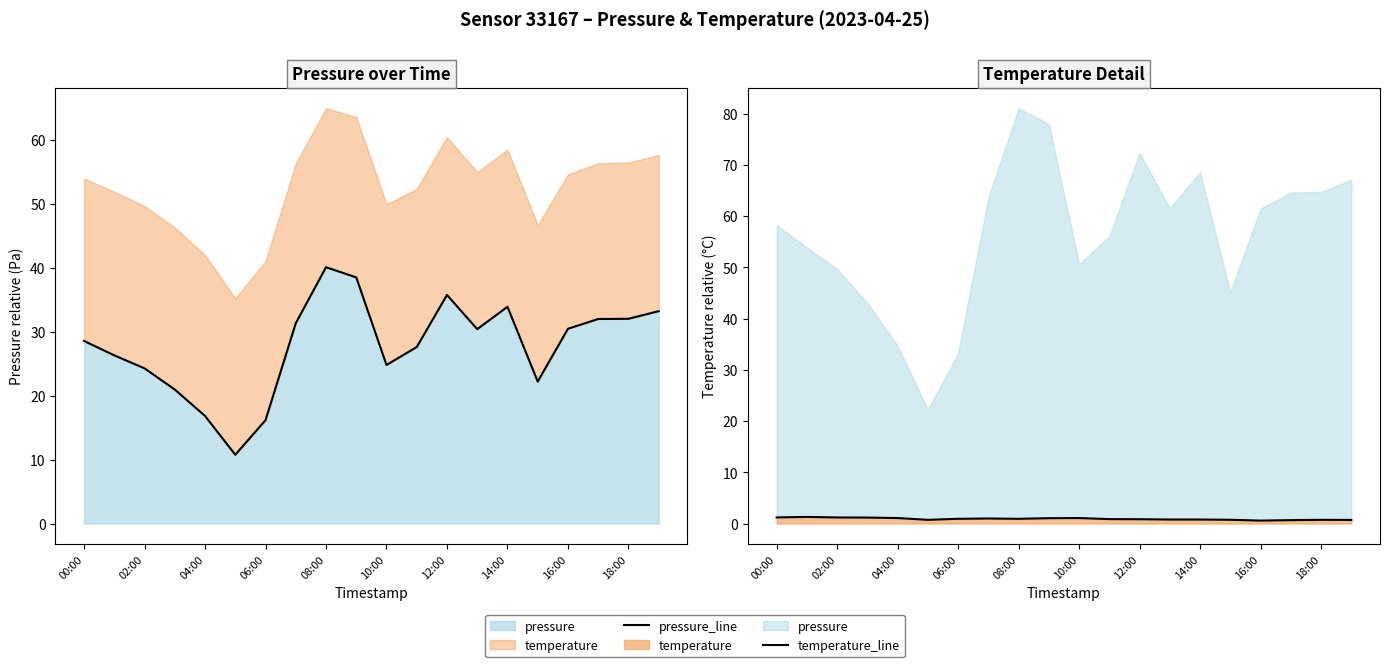

Is it true that temperature_line equals 1.3 at 02:00?

True